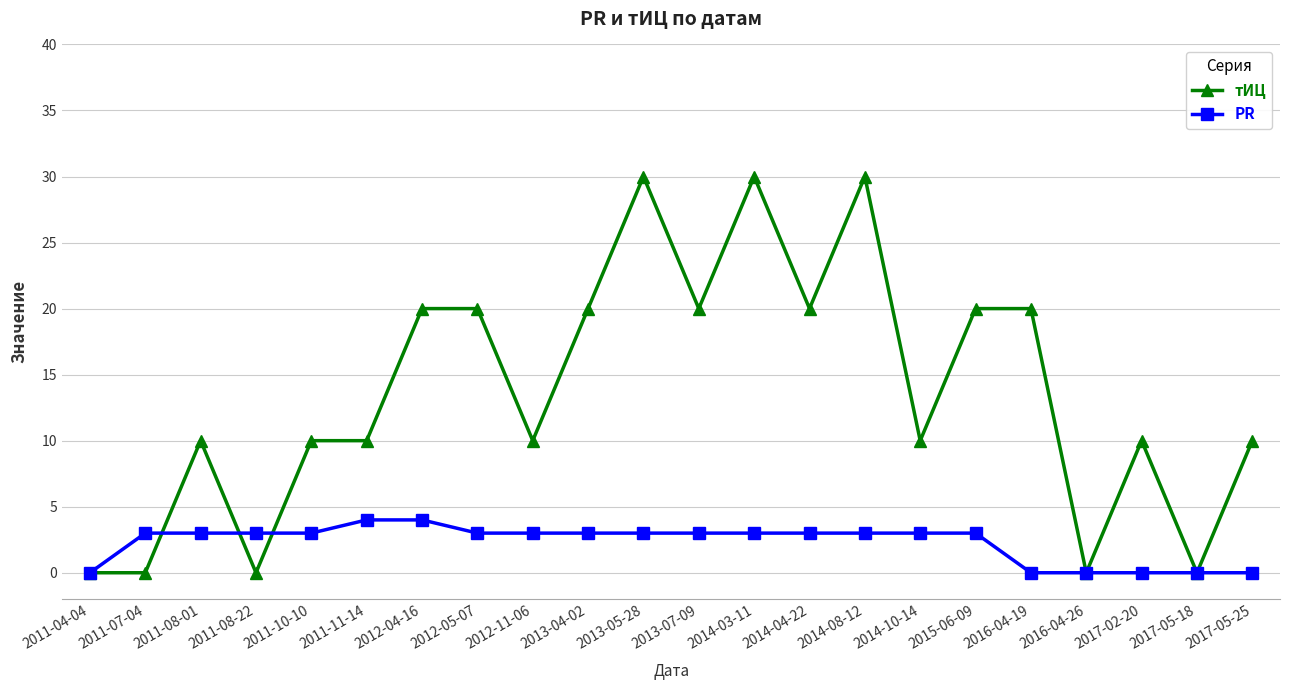

How many categories are shown in the chart?

22